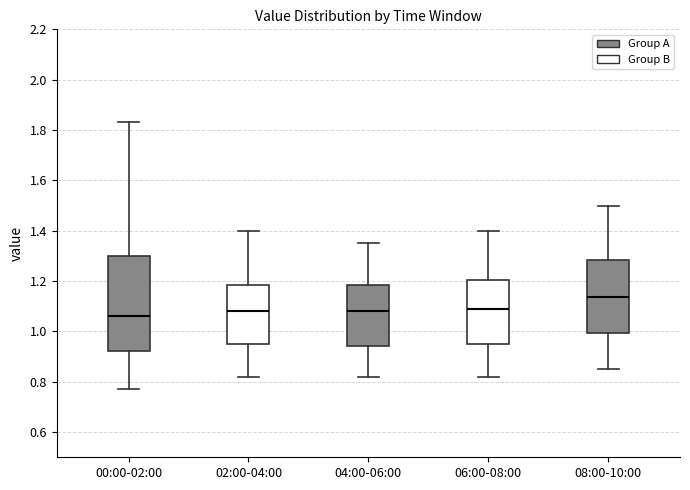

Which box has the lowest median line?

00:00-02:00